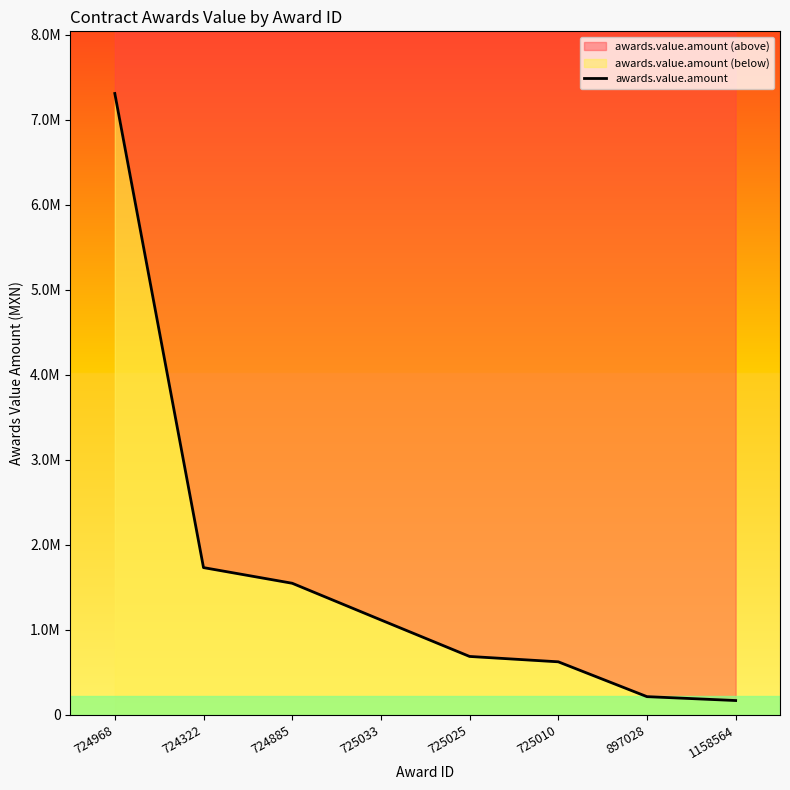

How many values are below 1117116?

4